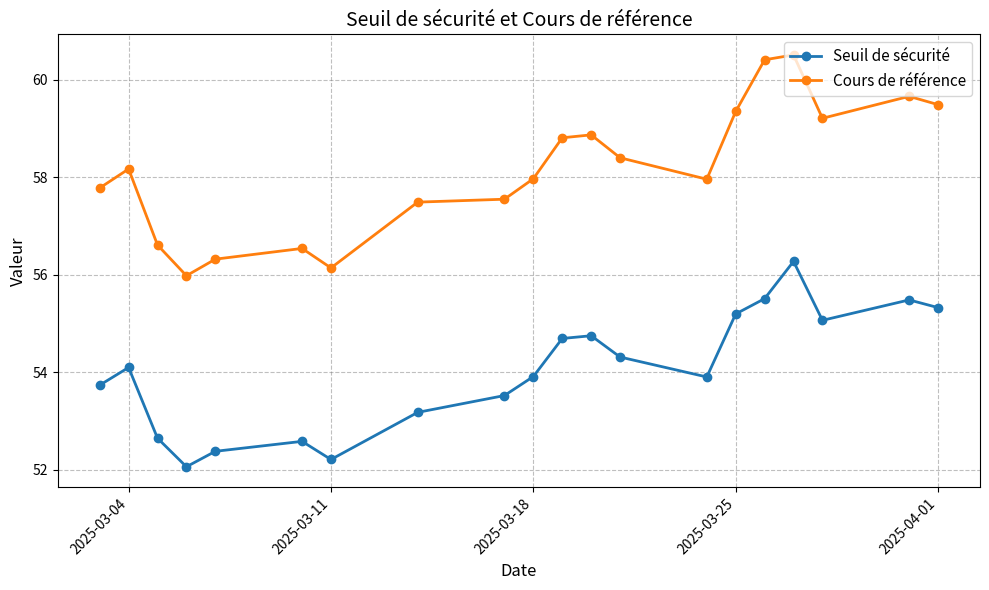

What are all the series names shown in the legend?

Seuil de sécurité, Cours de référence